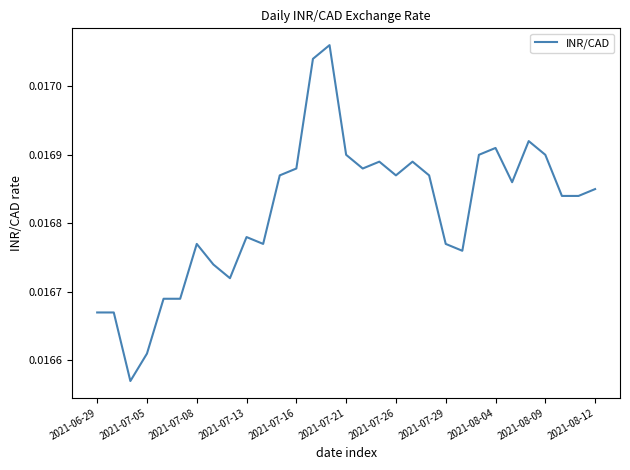

Which has a higher value, 2021-07-29 or 2021-07-16?

2021-07-16